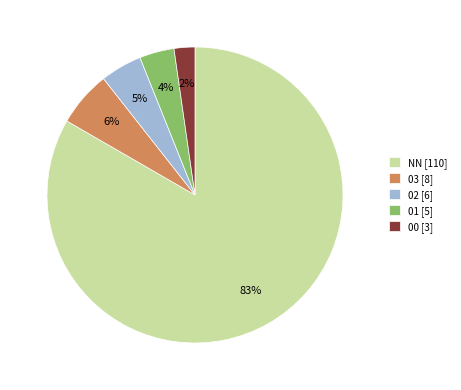

Which slice represents more than half of the pie?

NN